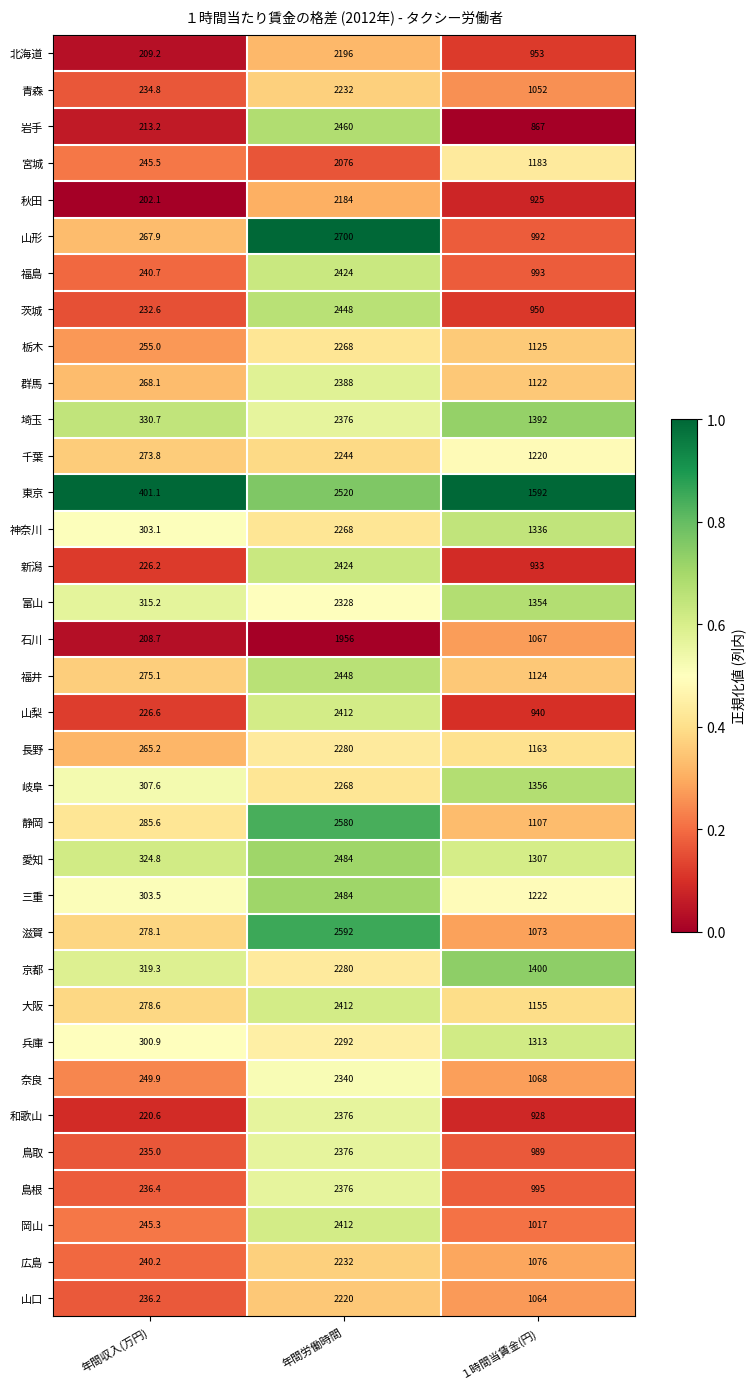

Rank the categories by 岐阜 value from lowest to highest.

年間収入(万円), １時間当賃金(円), 年間労働時間